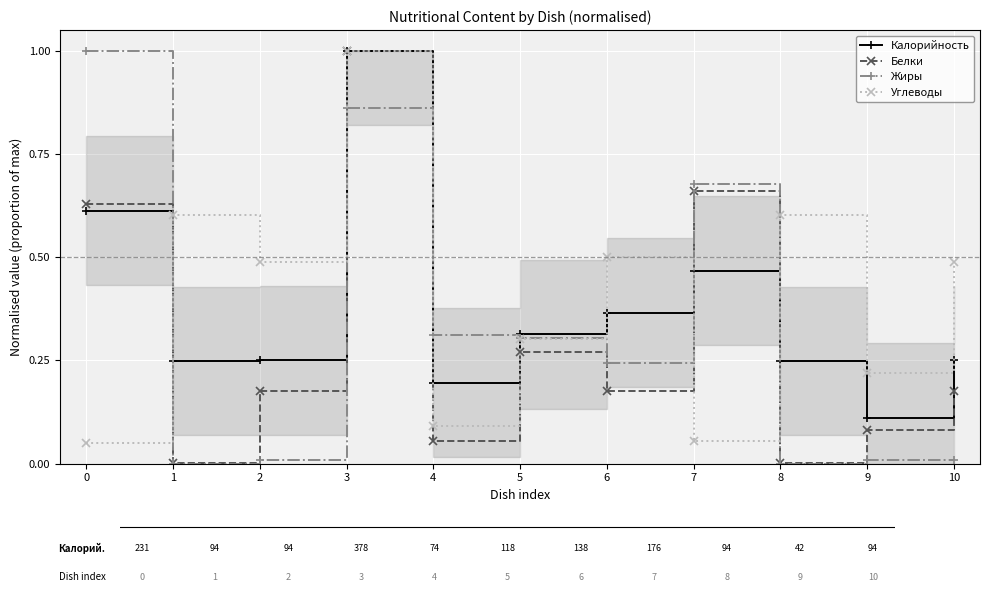

What is the value of the Жиры point at the 4th from the left?

0.9